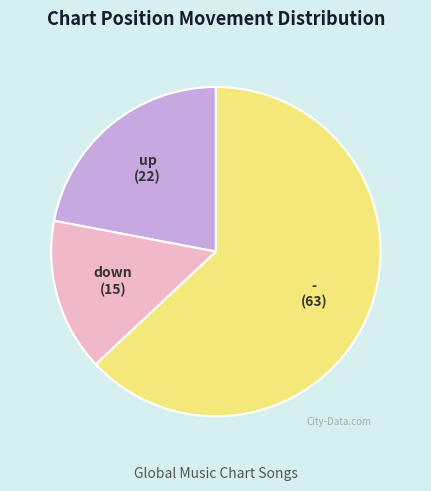

Is there a majority slice in this chart?

Yes